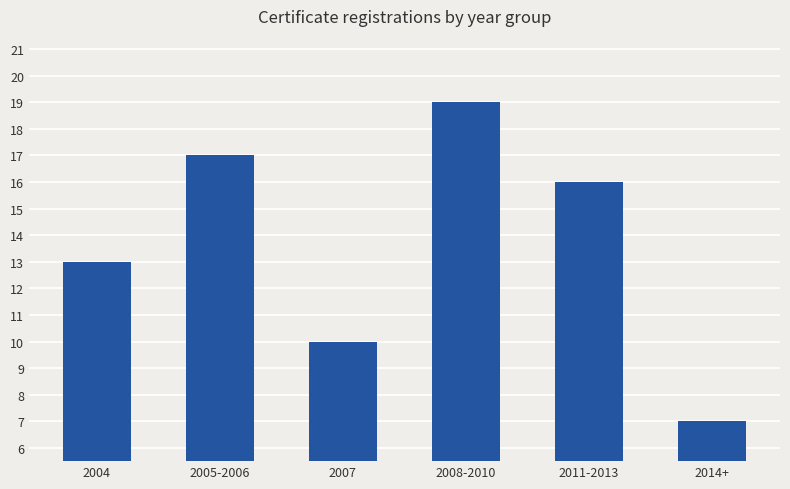

Reading right to left, extract all data points from this chart.

2014+=7	2011-2013=16	2008-2010=19	2007=10	2005-2006=17	2004=13